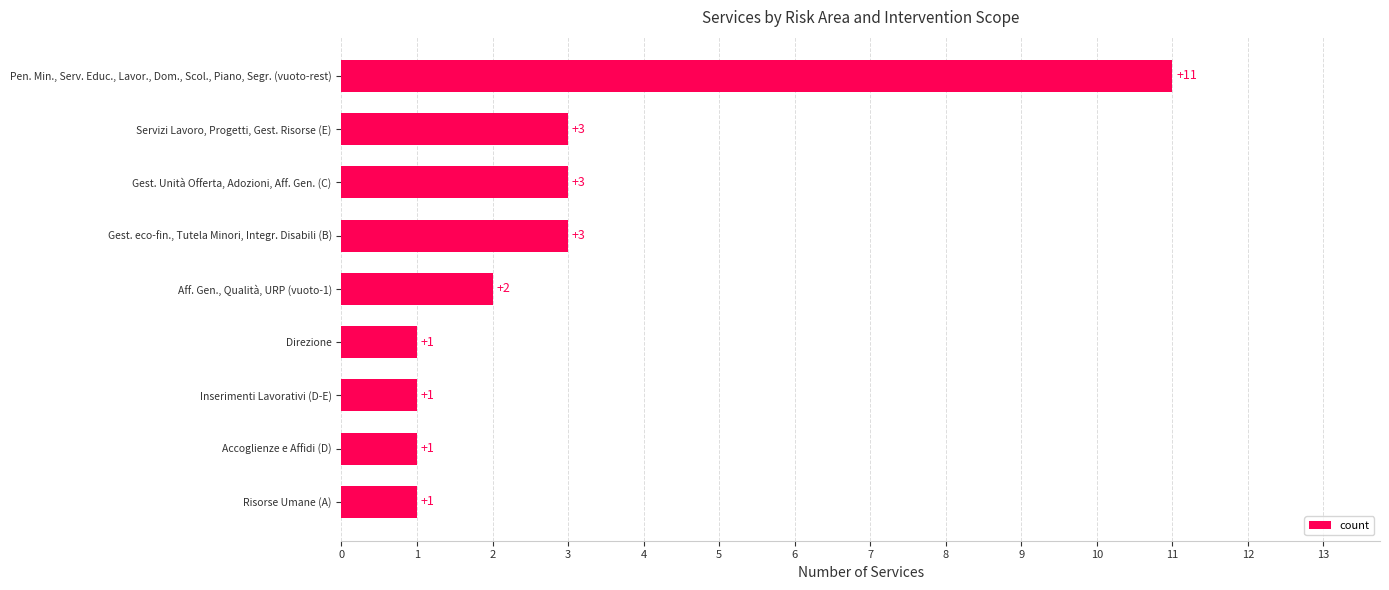

Which label corresponds to the largest value in the chart?

Pen. Min., Serv. Educ., Lavor., Dom., Scol., Piano, Segr. (vuoto-rest)